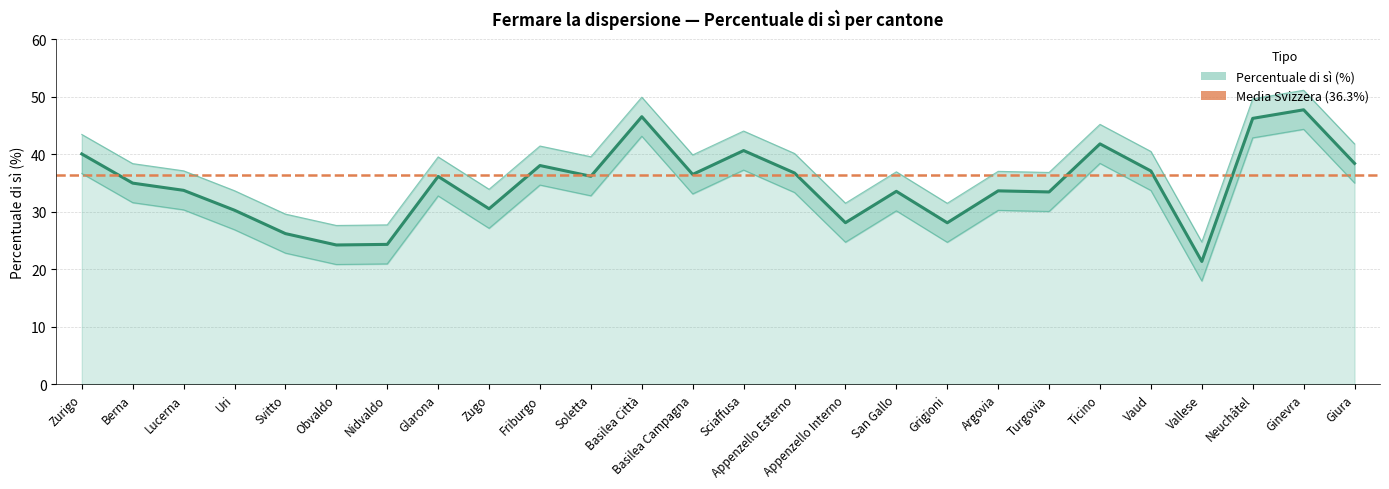

Which category has the highest value across all series?

Ginevra